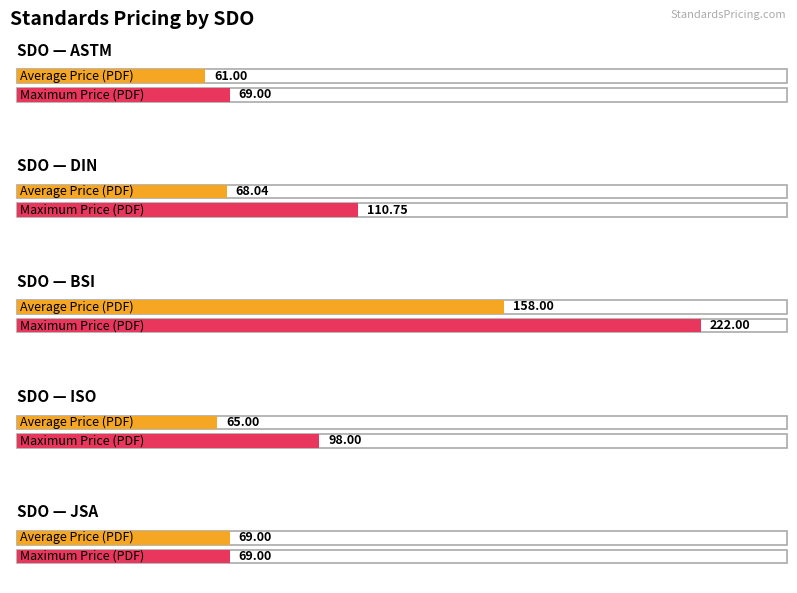

At which label is Avg Price (PDF) closest to 109?

JSA